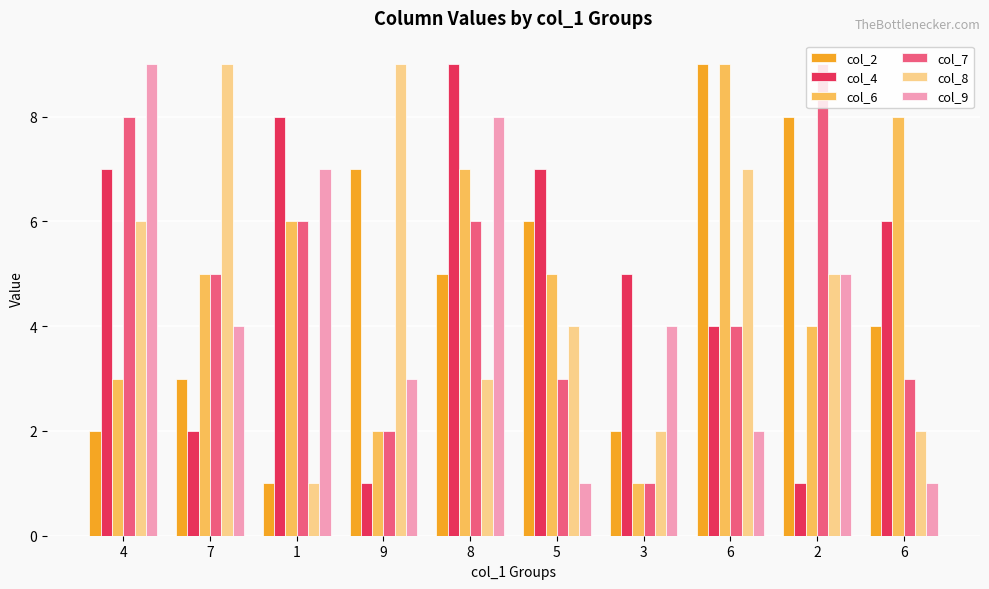

Rank the series at 6 from highest to lowest value.

col_2, col_6, col_8, col_4, col_7, col_9